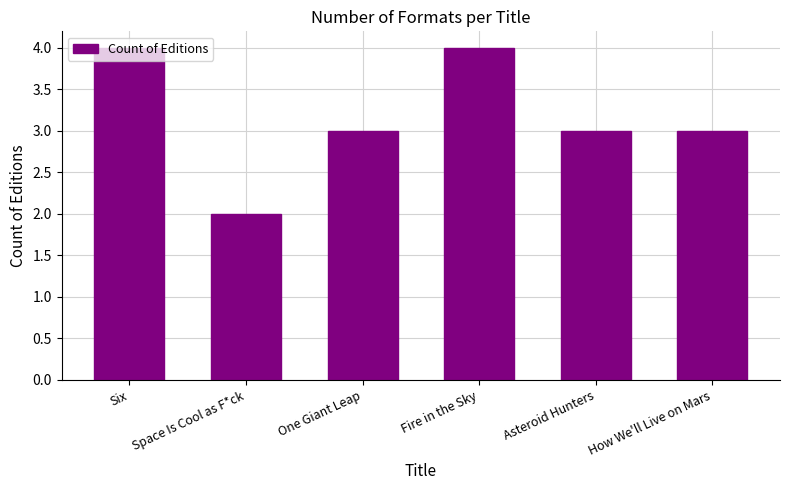

What is the smallest value displayed?

2